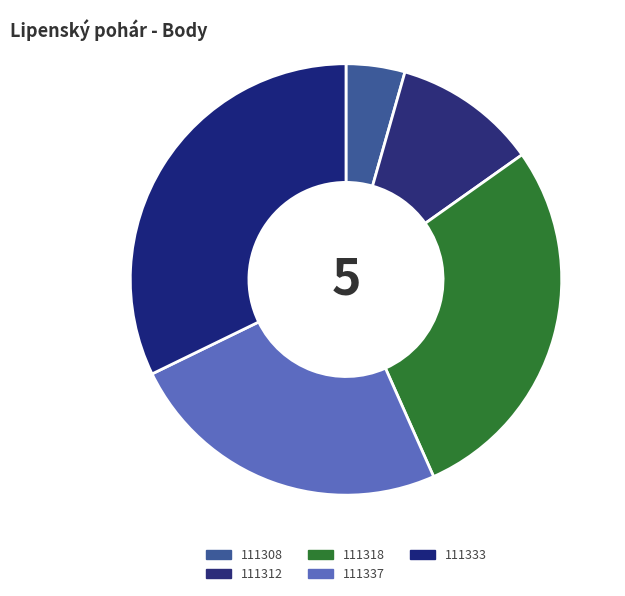

What percentage is the 111337 slice, to the nearest percent?

24%